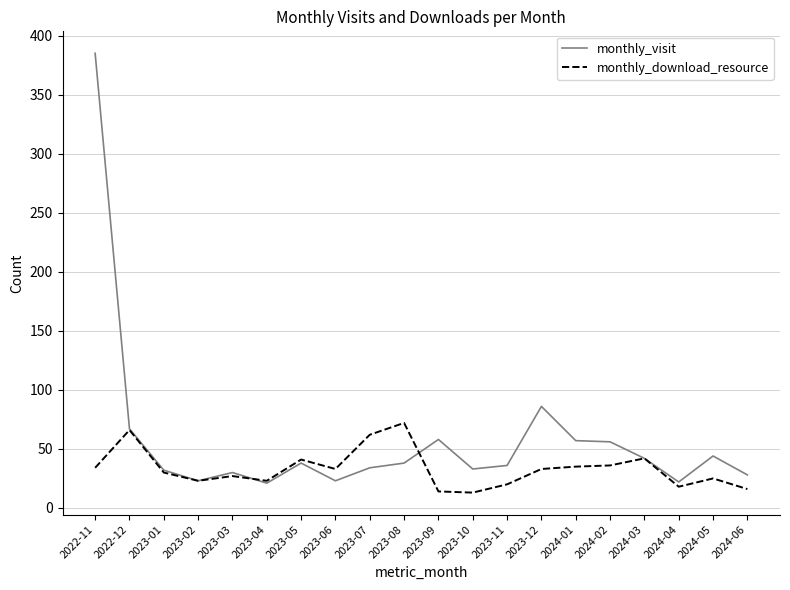

List the series in order of their peak value, lowest first.

monthly_download_resource, monthly_visit